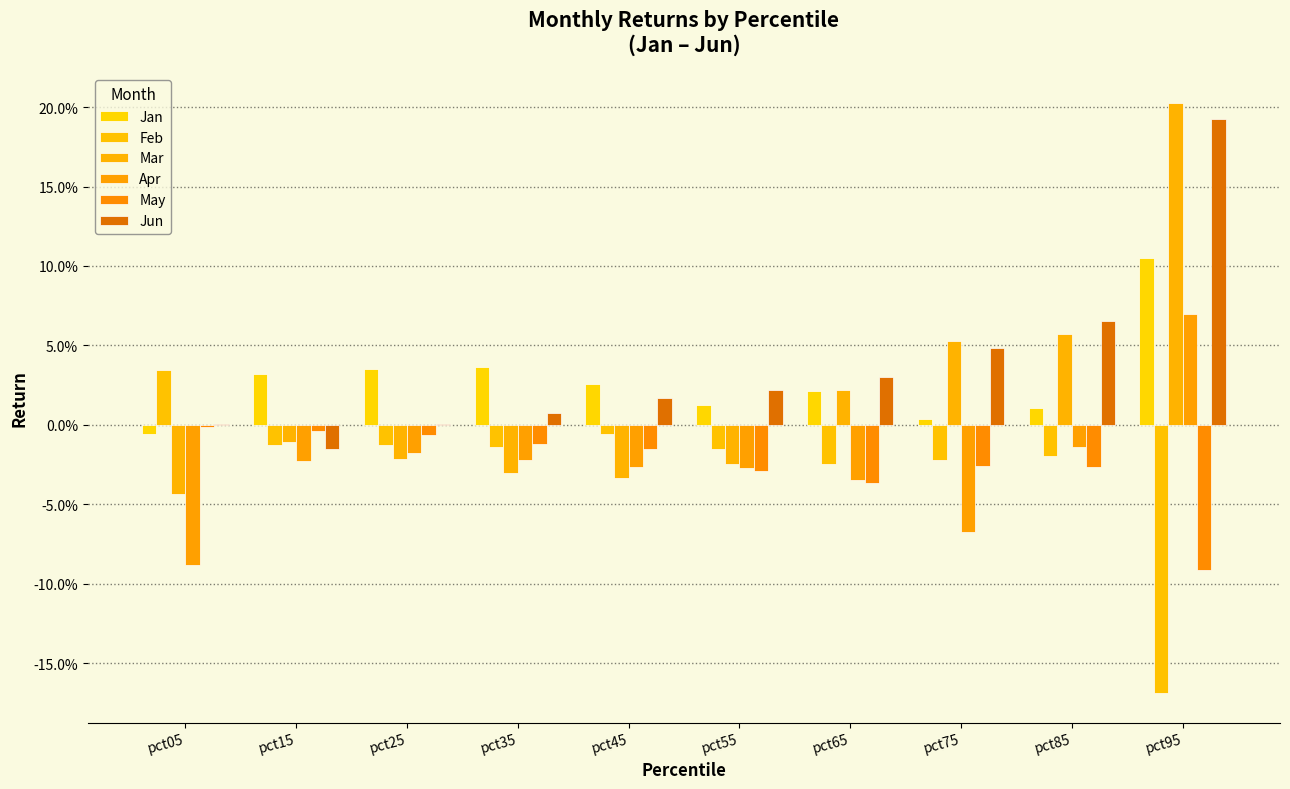

Which category has the lowest value across all series?

pct95